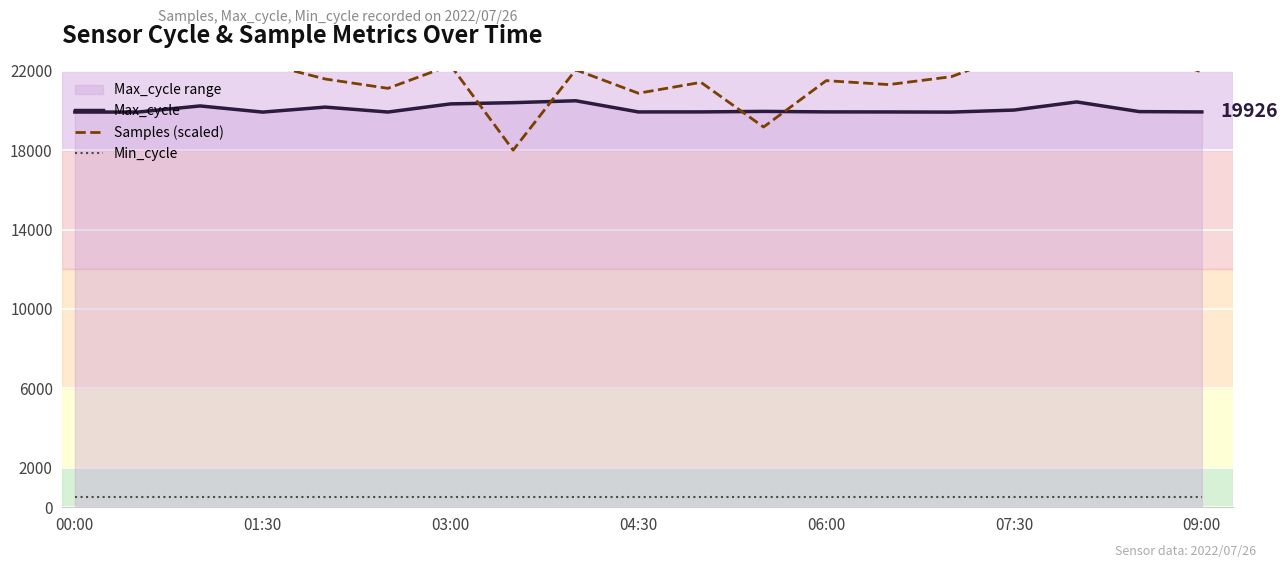

What is the total value across all series at 16?

43065.7